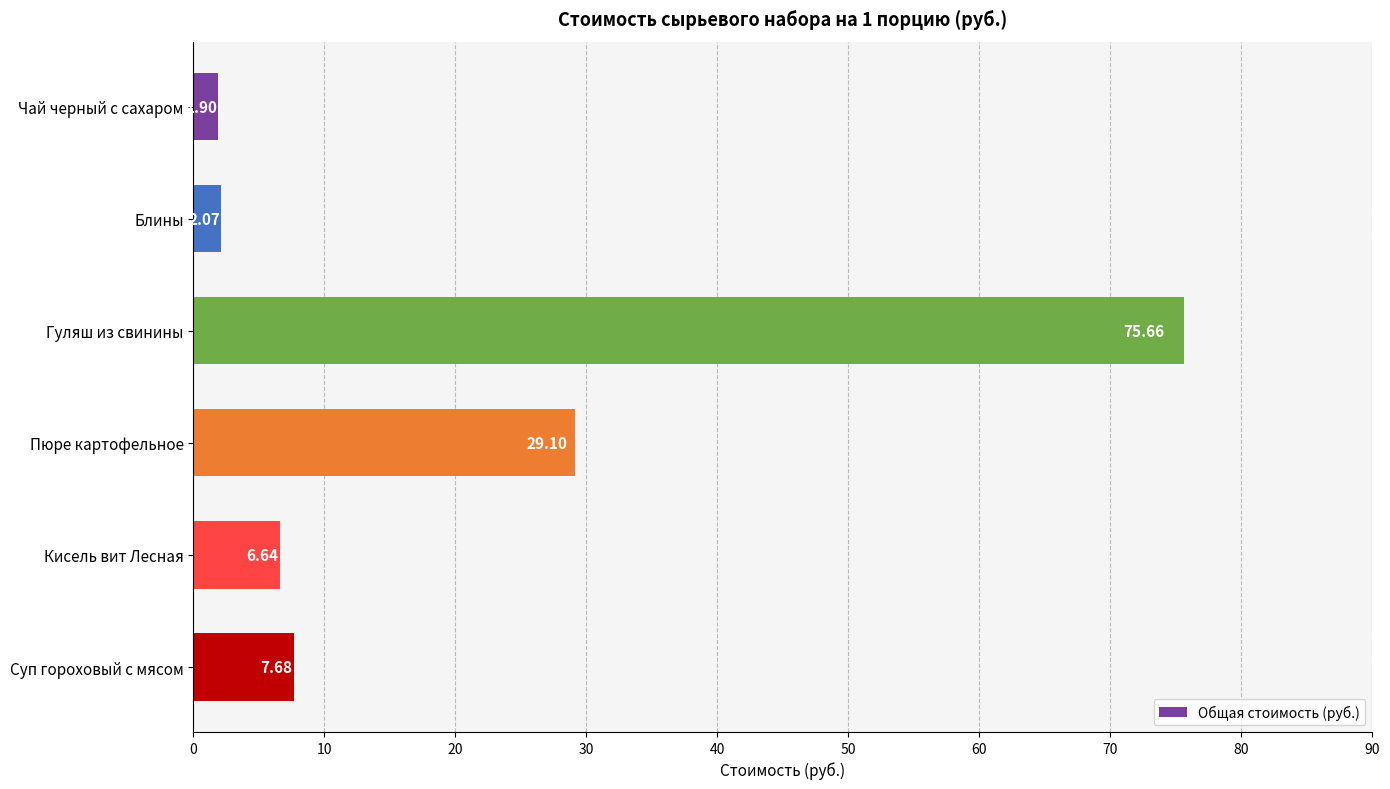

Approximately how many times larger is the value at Чай черный с сахаром compared to Блины?

0.9